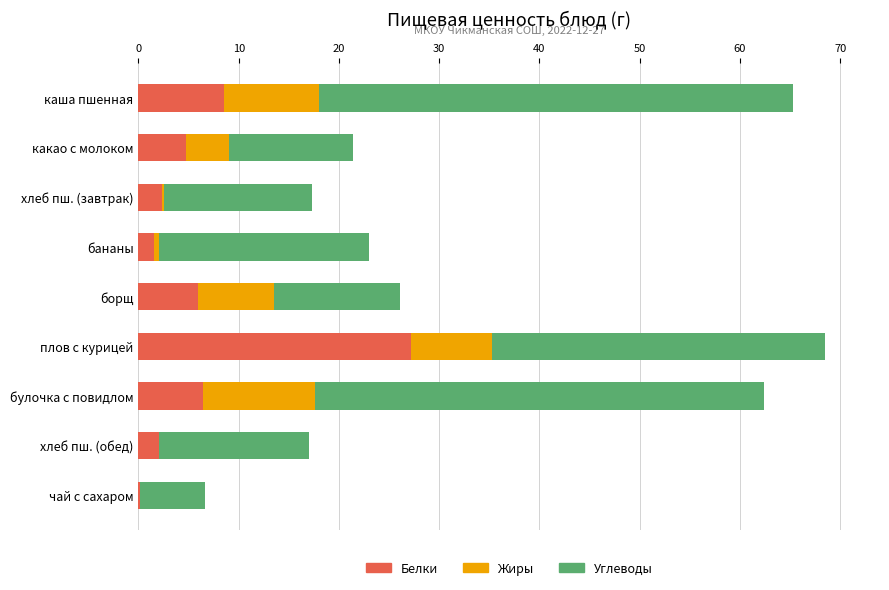

What are all the series names shown in the legend?

Белки, Жиры, Углеводы